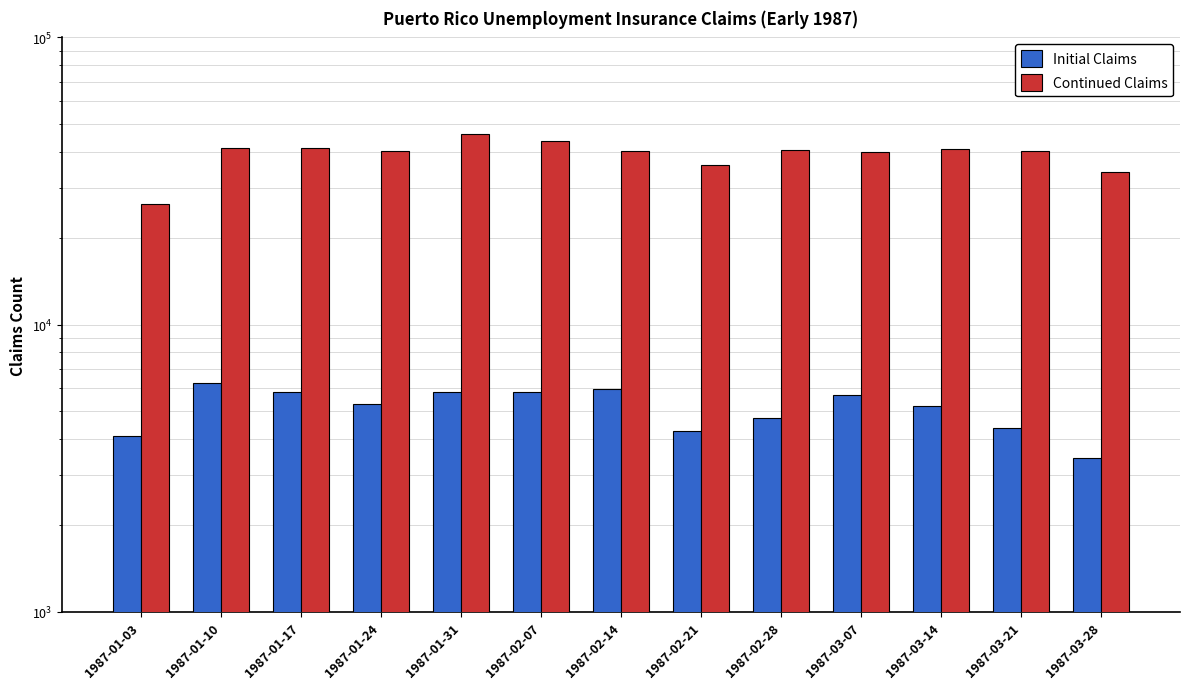

Reading right to left, list all the values displayed in this chart.

Initial Claims: 1987-03-28=3419	1987-03-21=4379	1987-03-14=5197	1987-03-07=5675	1987-02-28=4710	1987-02-21=4262	1987-02-14=5950	1987-02-07=5842	1987-01-31=5810	1987-01-24=5301	1987-01-17=5819	1987-01-10=6246	1987-01-03=4096
Continued Claims: 1987-03-28=34107	1987-03-21=40076	1987-03-14=40932	1987-03-07=39849	1987-02-28=40451	1987-02-21=35843	1987-02-14=40377	1987-02-07=43685	1987-01-31=46124	1987-01-24=40358	1987-01-17=41064	1987-01-10=41203	1987-01-03=26281